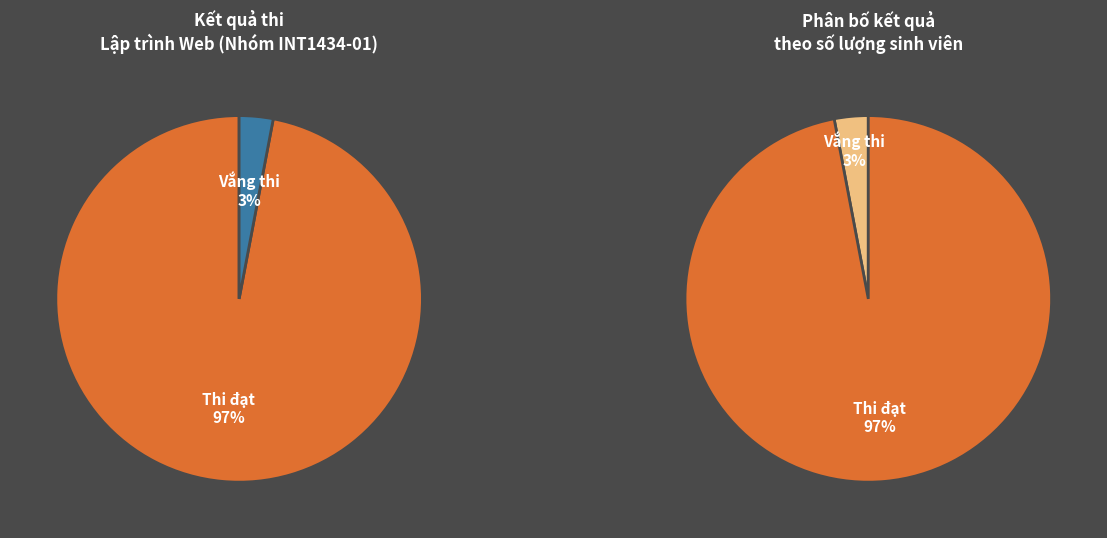

How many slices are in this pie chart?

4